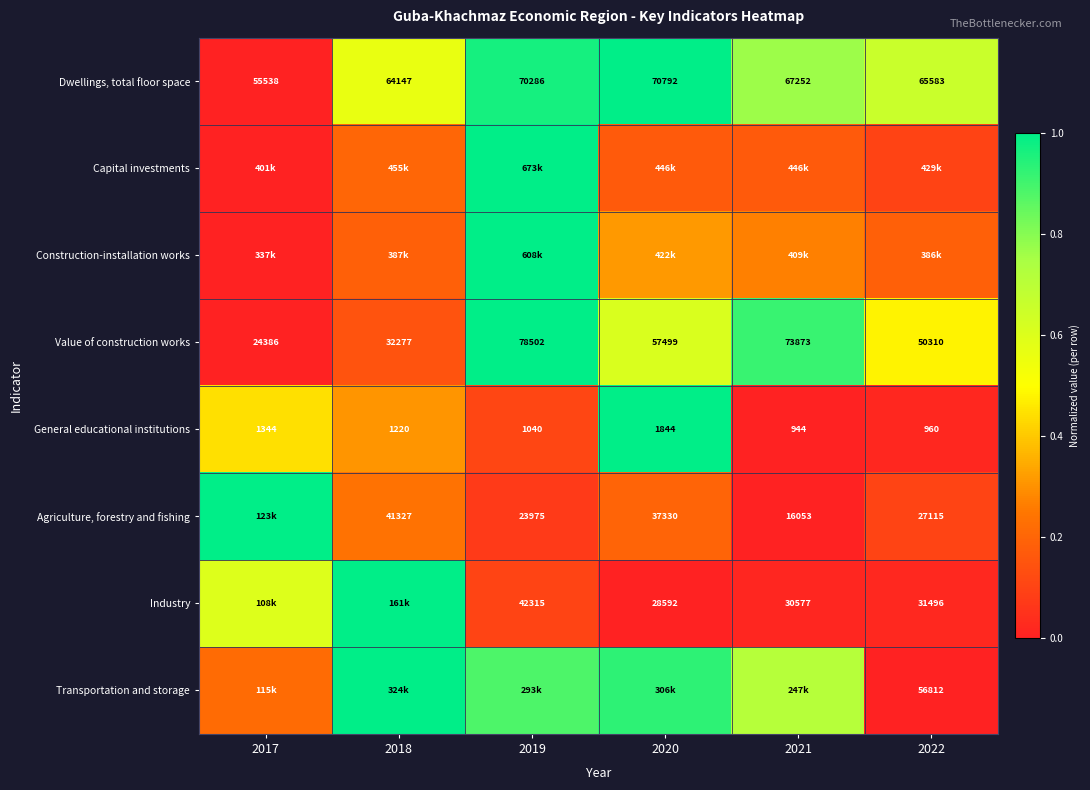

Is the value of General educational institutions at 2021 greater than the value of Transportation and storage at 2022?

No